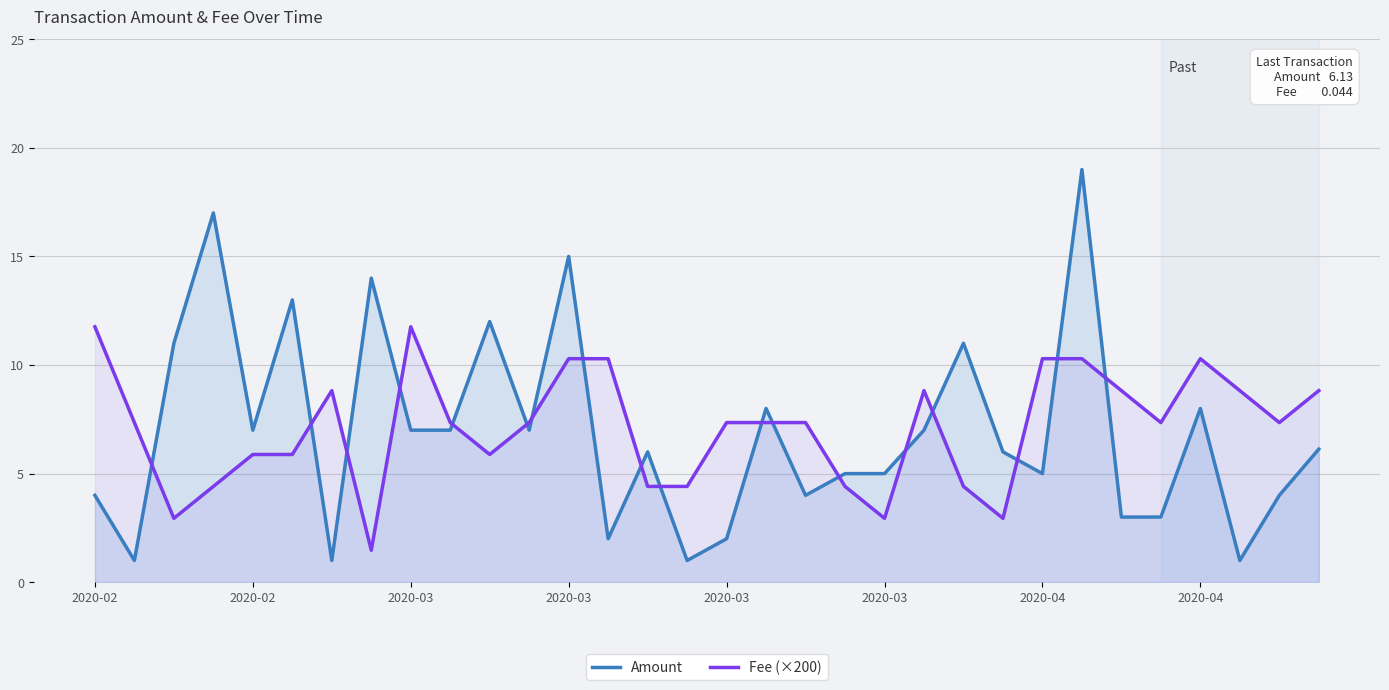

How many data points does each series have?

32